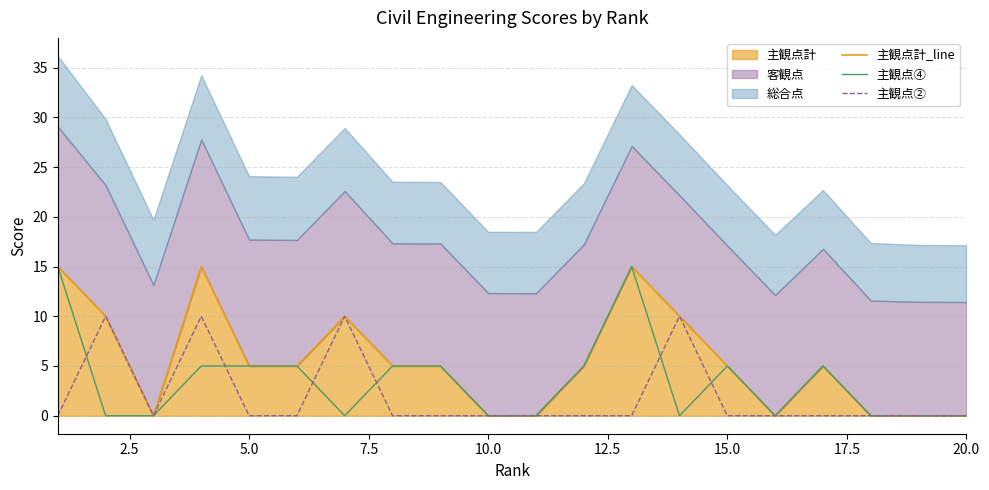

How many lines are shown in the chart?

3